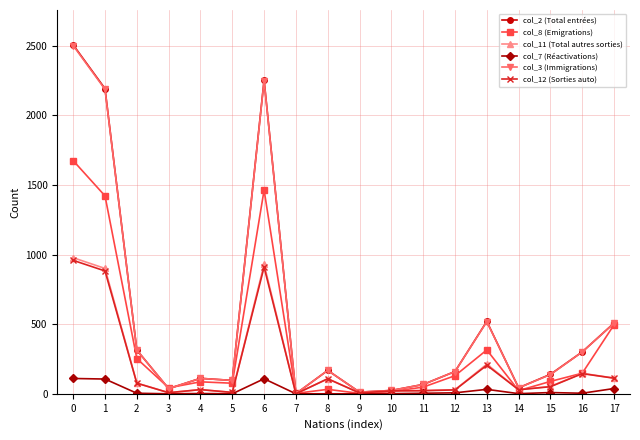

What is the maximum value shown in the chart?

2505